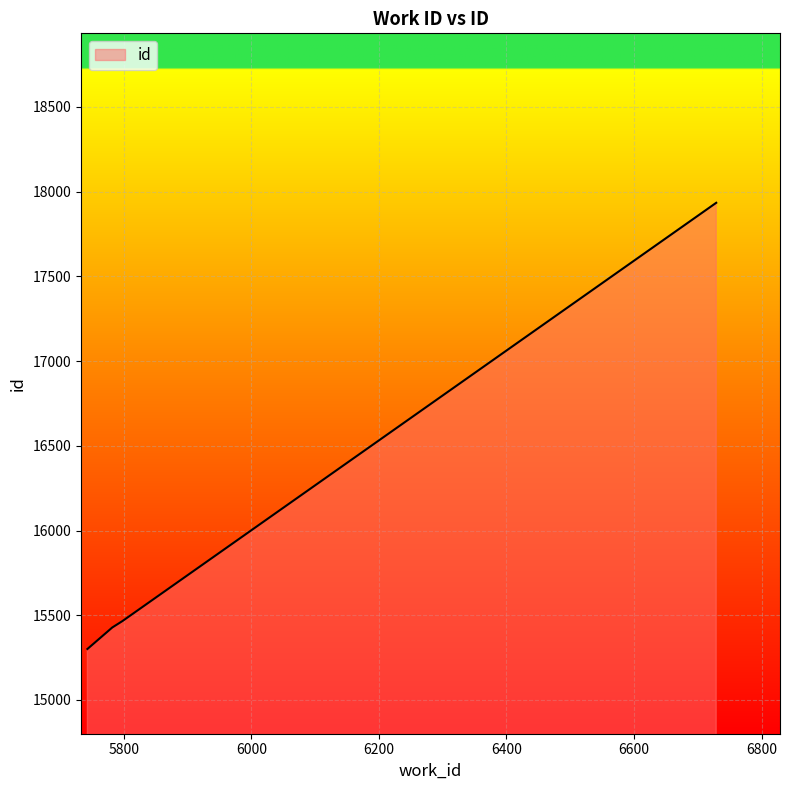

What is the minimum value shown in the chart?

15301